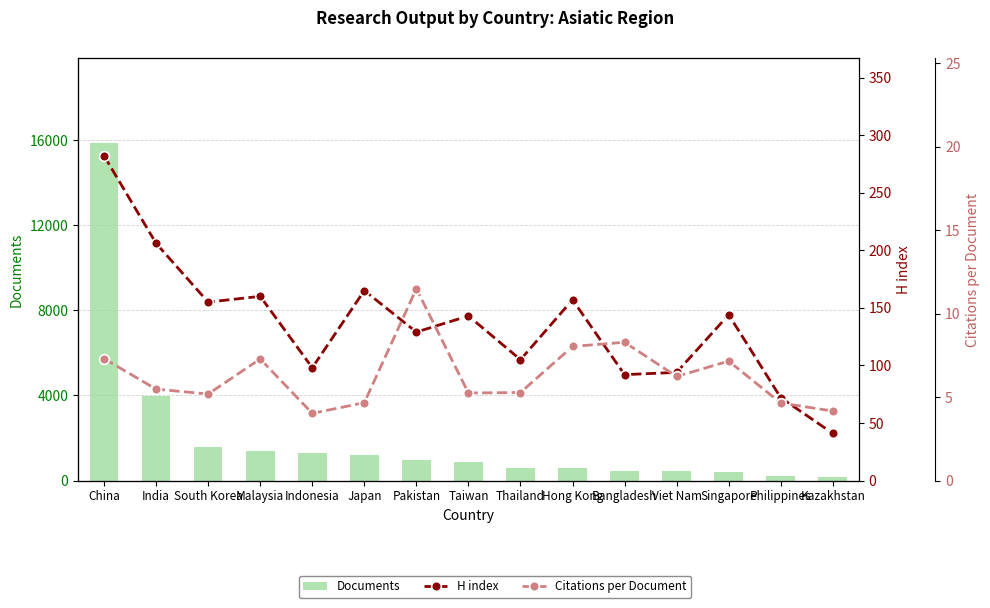

What are all the series names shown in the legend?

Documents, H index, Citations per Document